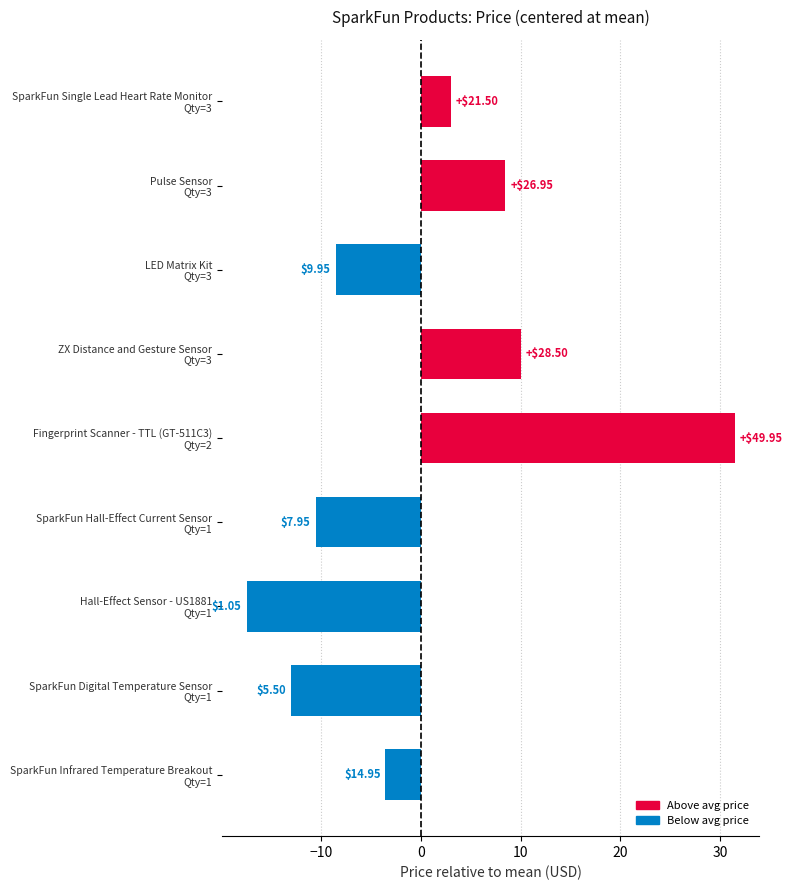

How many bars are there in total?

9